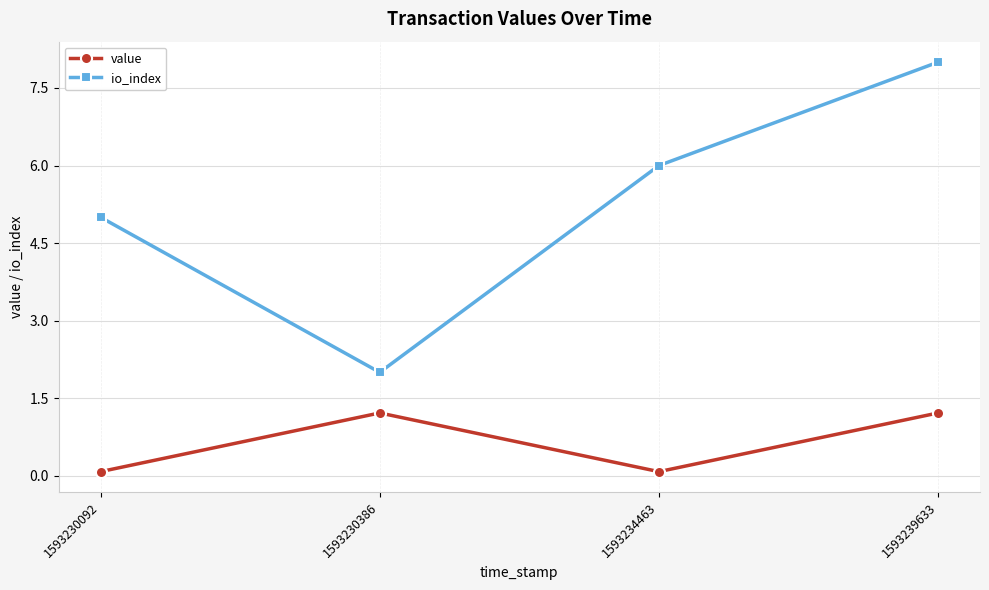

What is the average value of the value series?

0.6